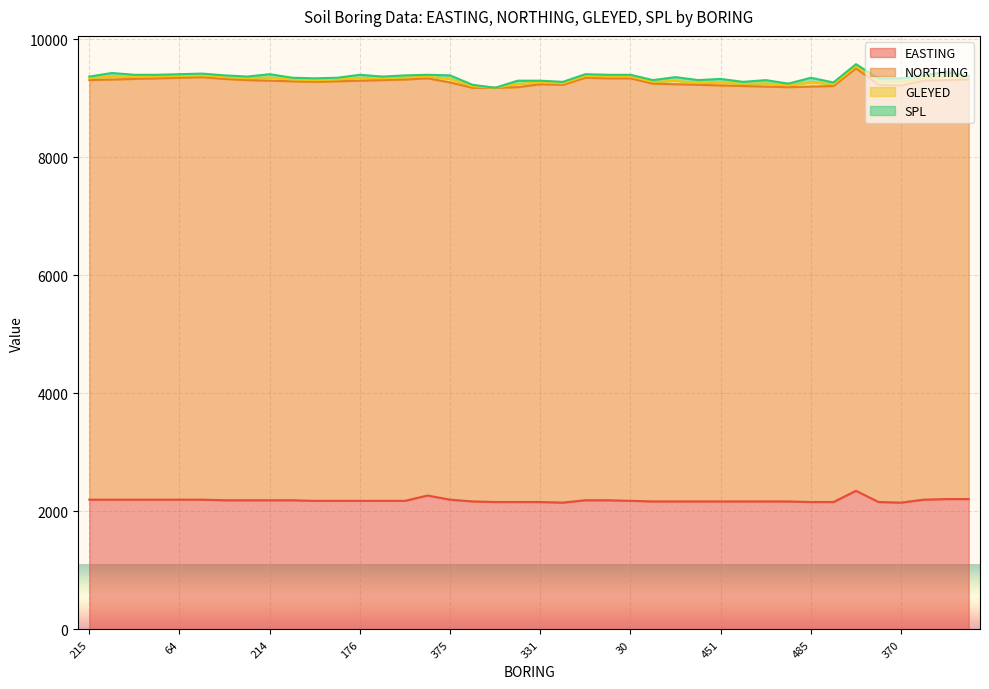

The value of EASTING at 250 is 2180. True or false?

True